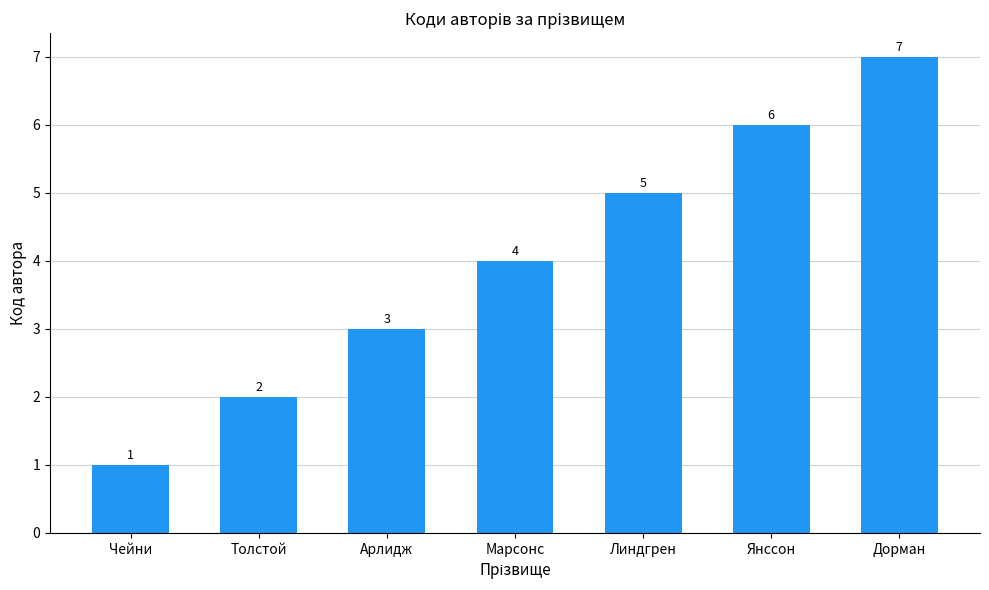

Are the bars grouped side by side (vs. stacked)?

No